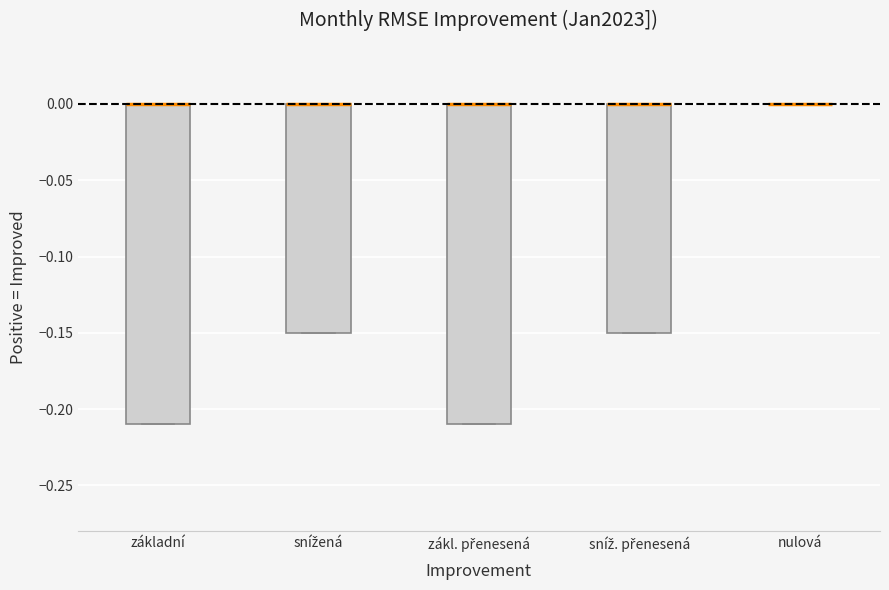

Reading left to right, transcribe this box plot: for each box, give where its median line is, the range the box spans, and where its two whiskers end, as read against the y-axis. The values are not printed on the chart, so give them approximately, as read against the axis.

základní: median 0.00 (drawn on the box's upper edge), box -0.21 to 0.00, whiskers -0.21 to 0.00
snížená: median 0.00 (drawn on the box's upper edge), box -0.15 to 0.00, whiskers -0.15 to 0.00
zákl. přenesená: median 0.00 (drawn on the box's upper edge), box -0.21 to 0.00, whiskers -0.21 to 0.00
sníž. přenesená: median 0.00 (drawn on the box's upper edge), box -0.15 to 0.00, whiskers -0.15 to 0.00
nulová: box collapsed to a line at 0.00, whiskers 0.00 to 0.00